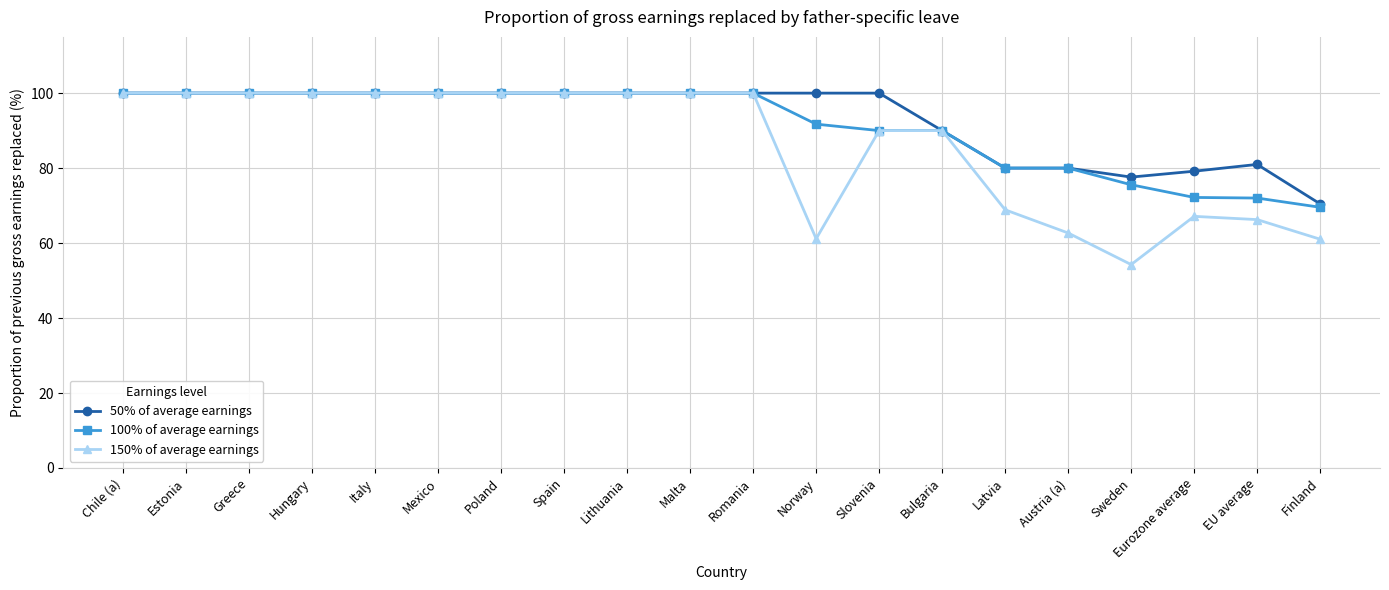

Which category has the lowest value in the 150% of average earnings series?

Sweden